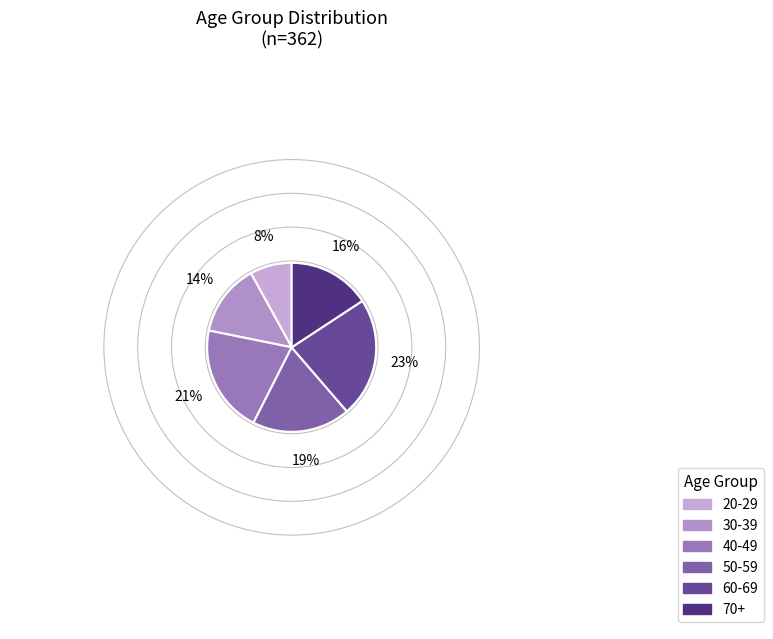

What is the total percentage of 20-29 and 40-49?

28.7%